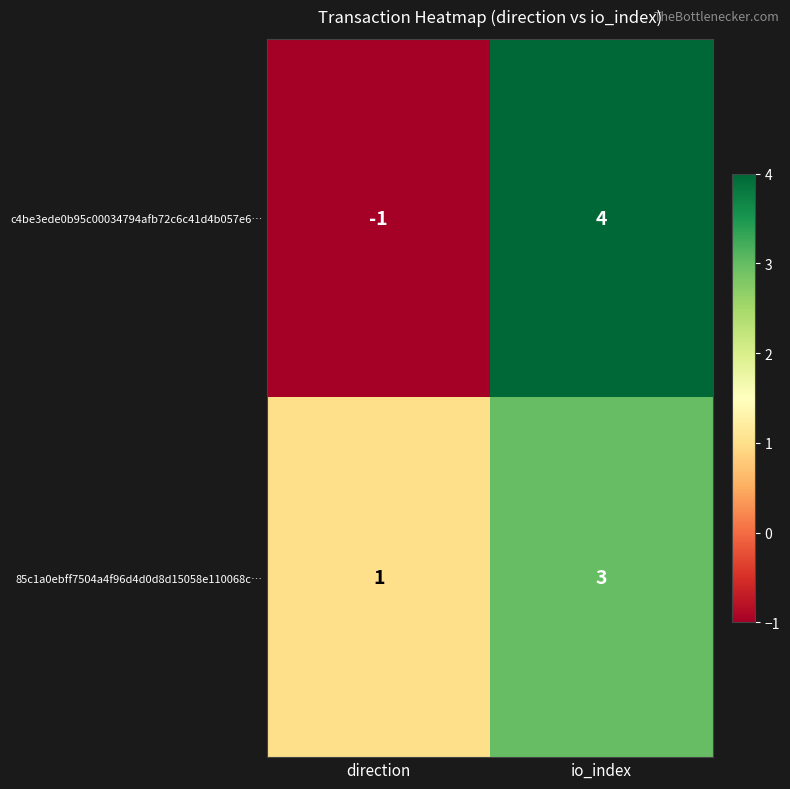

List the series in order of their overall mean, lowest first.

c4be3ede0b95c00034794afb72c6c41d4b057e6…, 85c1a0ebff7504a4f96d4d0d8d15058e110068c…